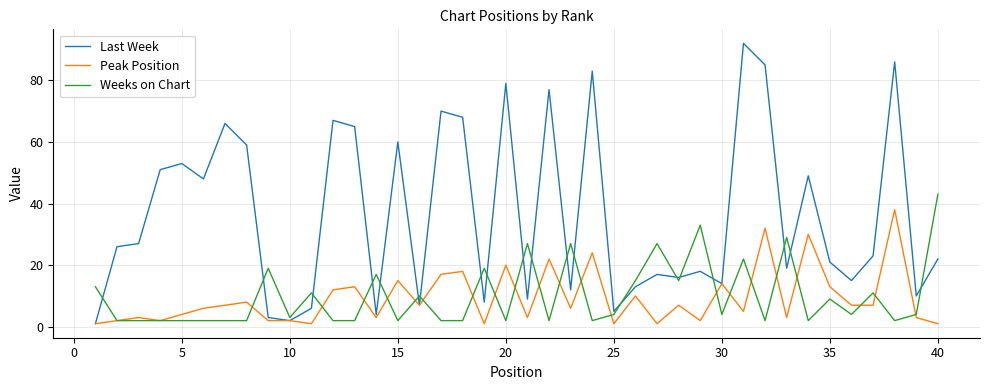

In Last Week, how many points are higher than both neighbors (excluding endpoints)?

13